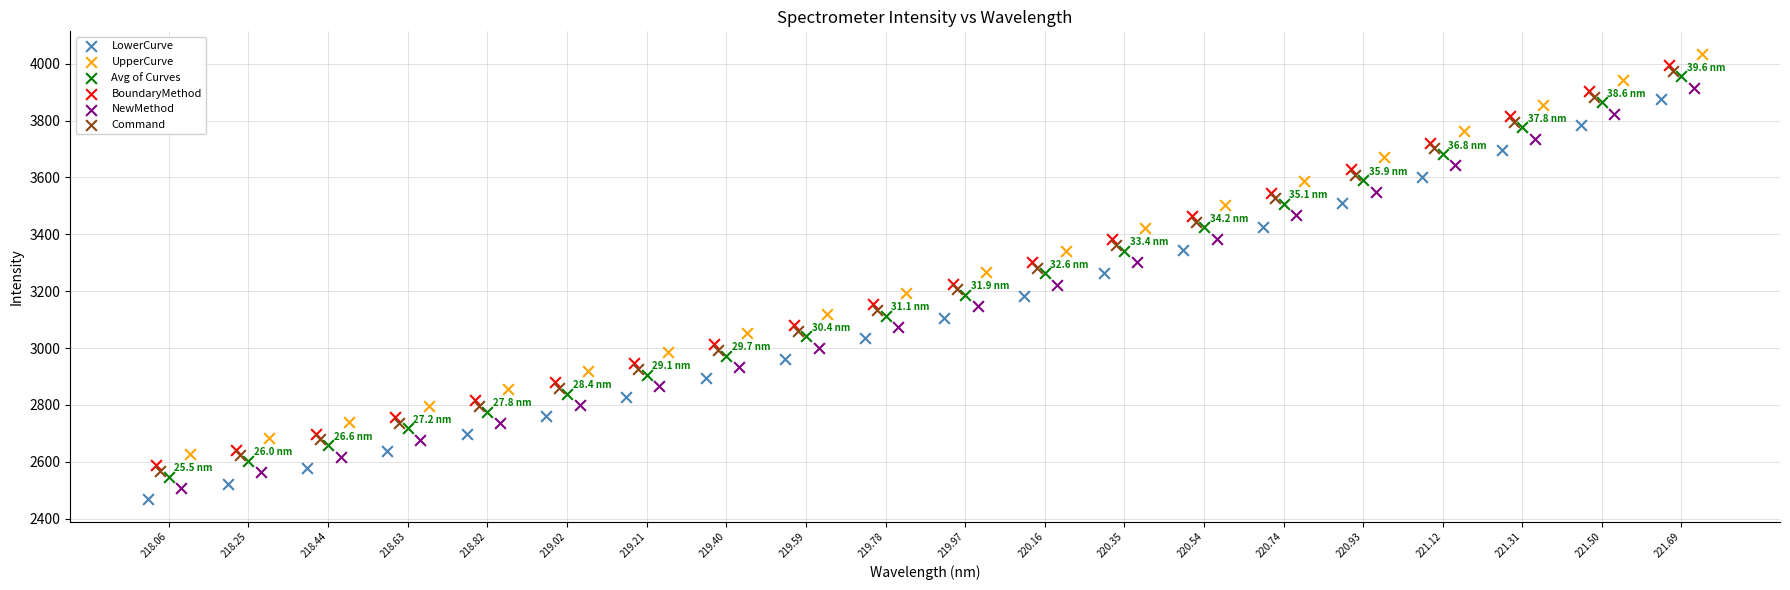

What are all the series names shown in the legend?

LowerCurve, UpperCurve, Avg of Curves, BoundaryMethod, NewMethod, Command